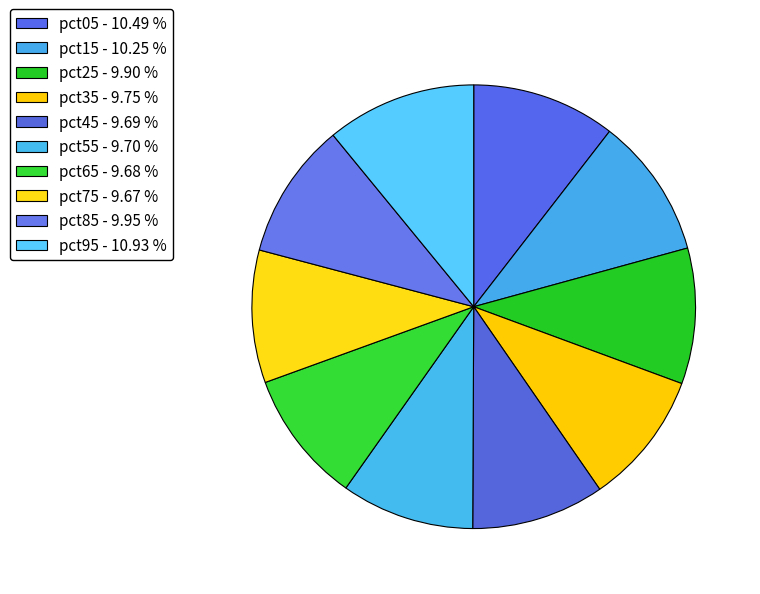

How many segments does this pie chart have?

10